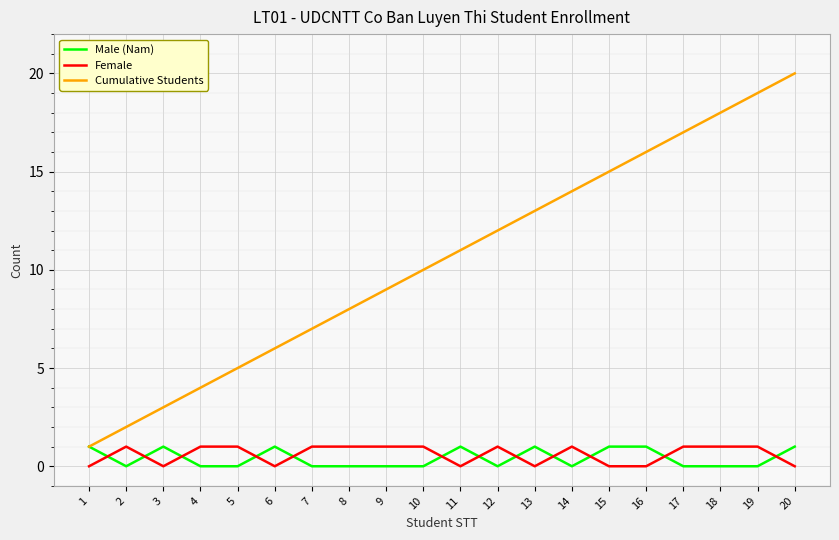

At which label does Cumulative Students reach its peak?

20